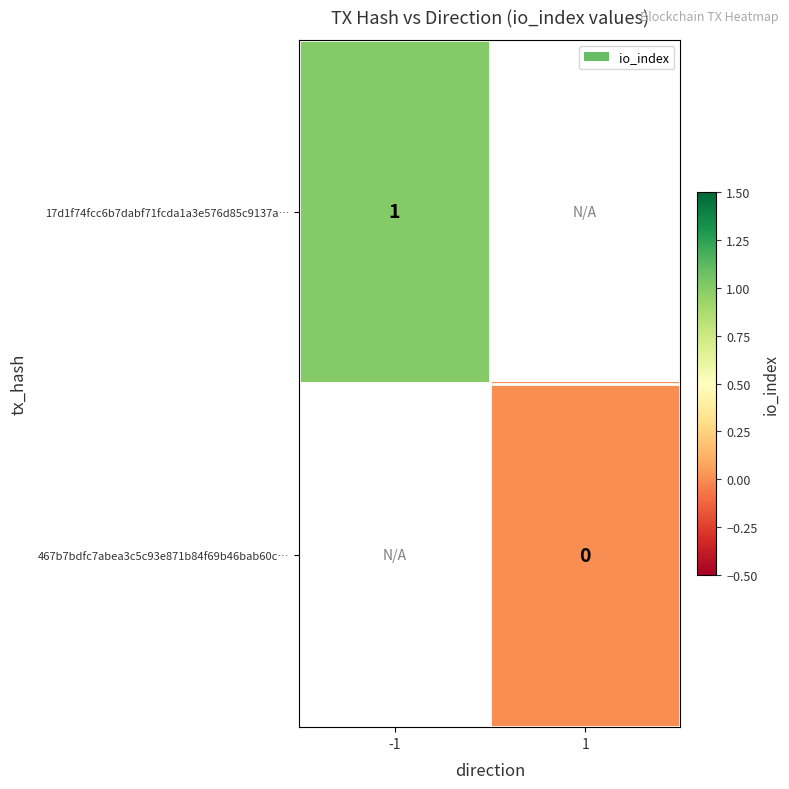

Is the value of 467b7bdfc7abea3c5c93e871b84f69b46bab60c… at 1 greater than the value of 17d1f74fcc6b7dabf71fcda1a3e576d85c9137a… at -1?

No